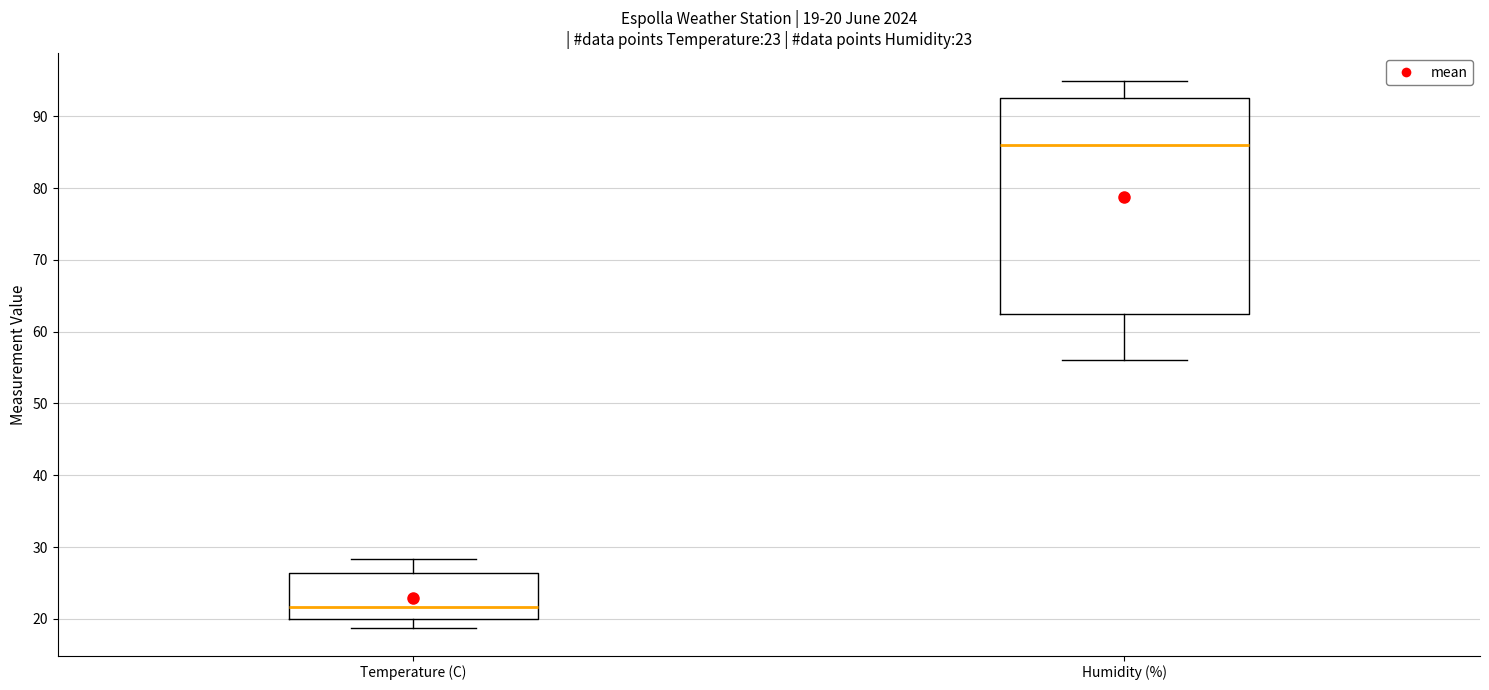

Which box has the lowest median line?

Temperature (C)